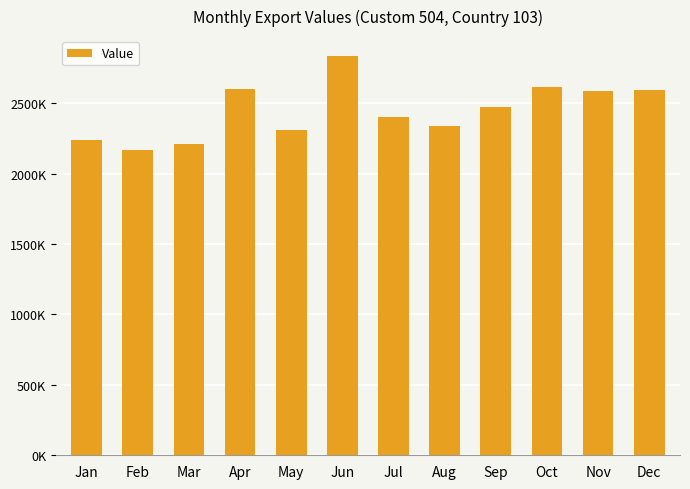

The value at Dec is 2590947. True or false?

True